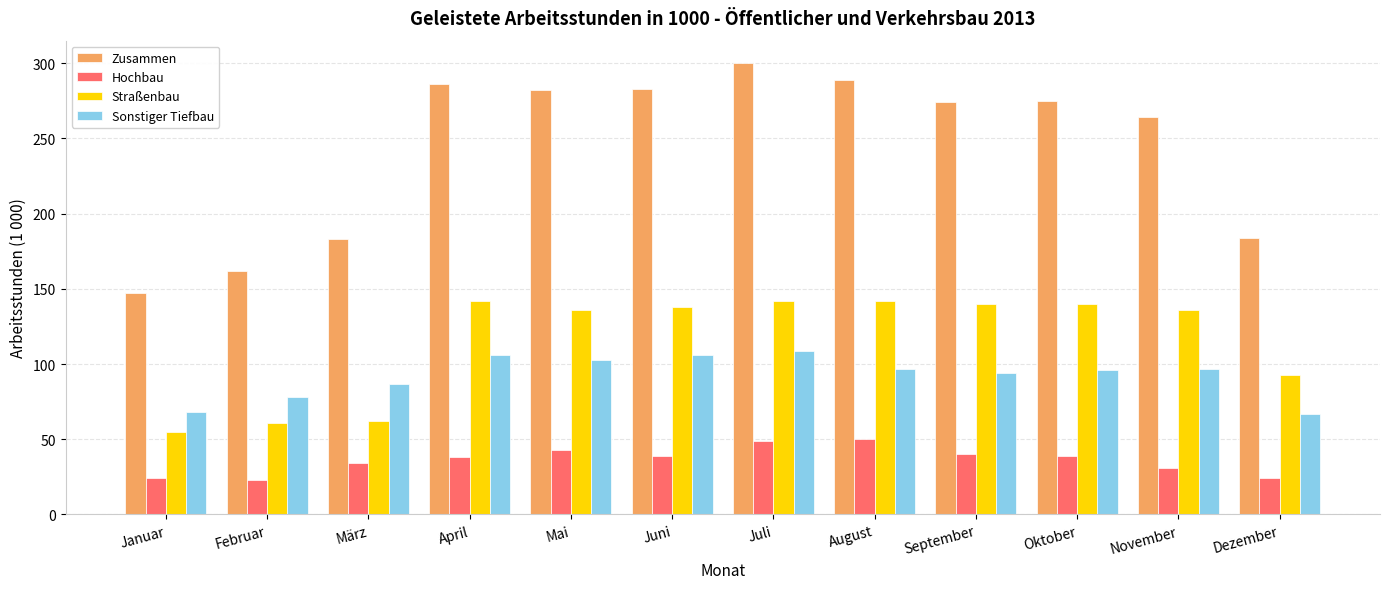

What is the sum of the Straßenbau values at November and März?

198